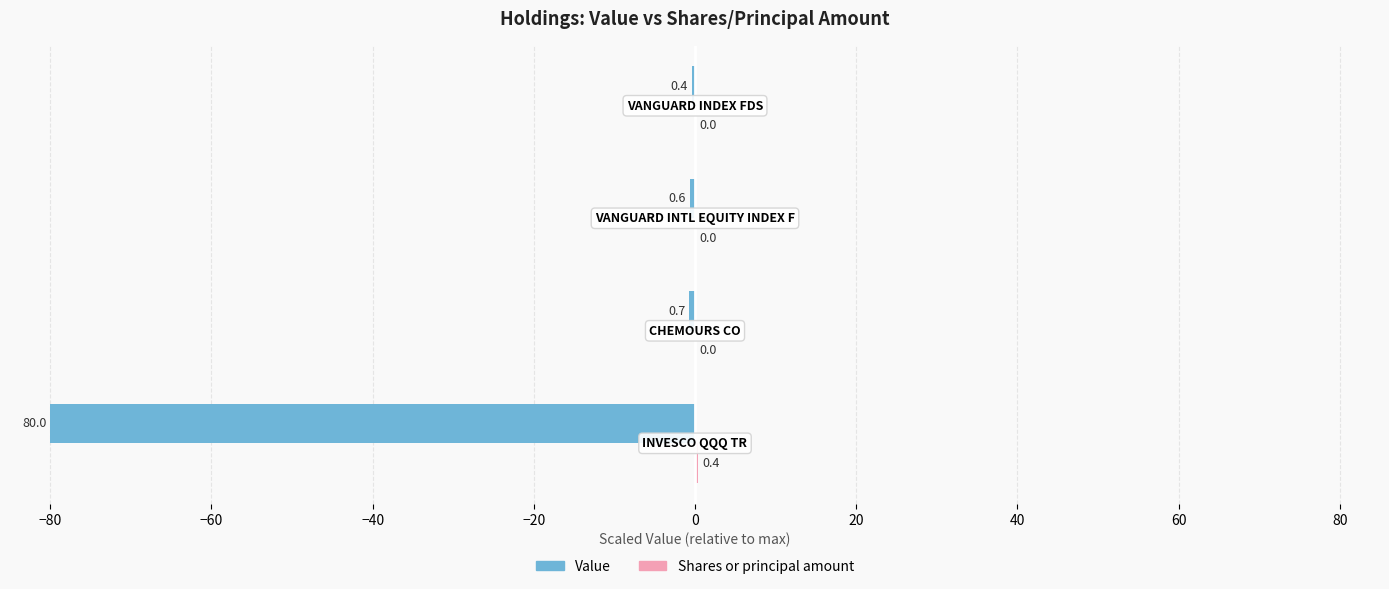

What is the maximum value shown in the chart?

0.4